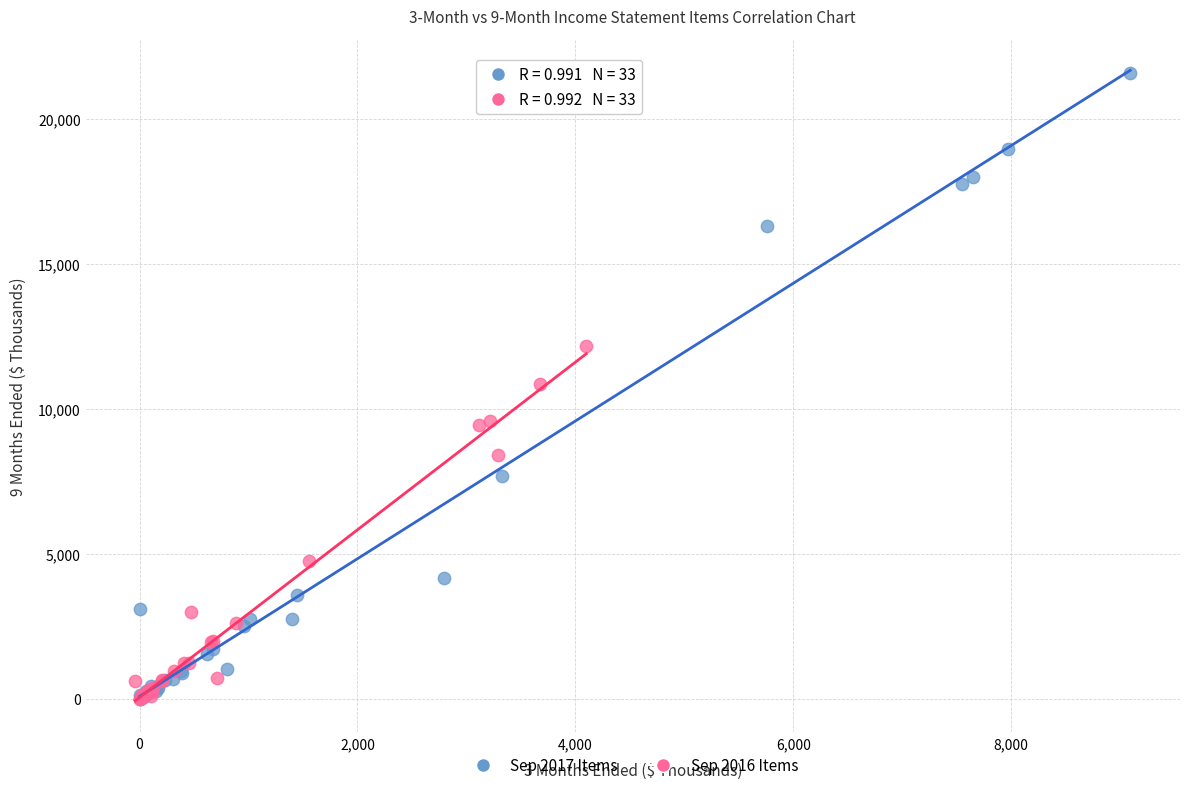

Which series contains the highest Y value?

Sep 2017 Items